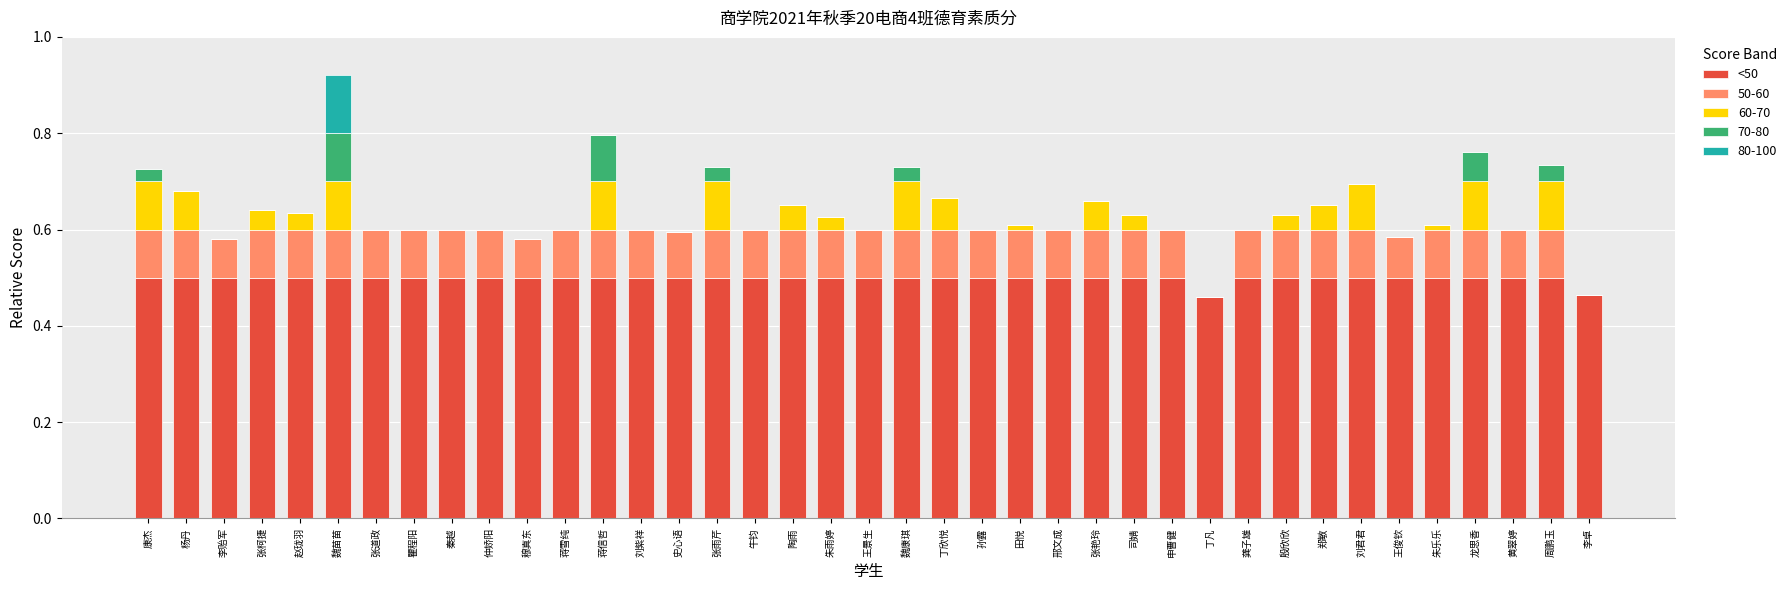

The value of <50 at 王俊钦 is 0.5. True or false?

True